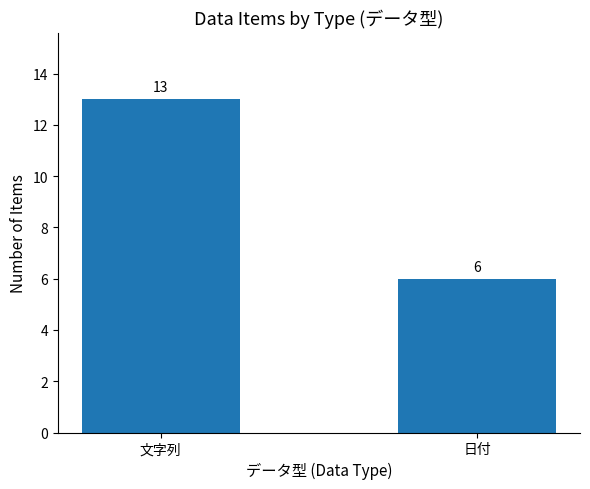

Between 文字列 and 日付, which is larger?

文字列